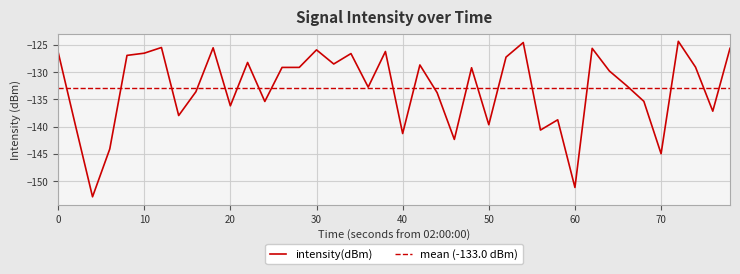

The value of intensity(dBm) at 50 is -223.2. True or false?

False